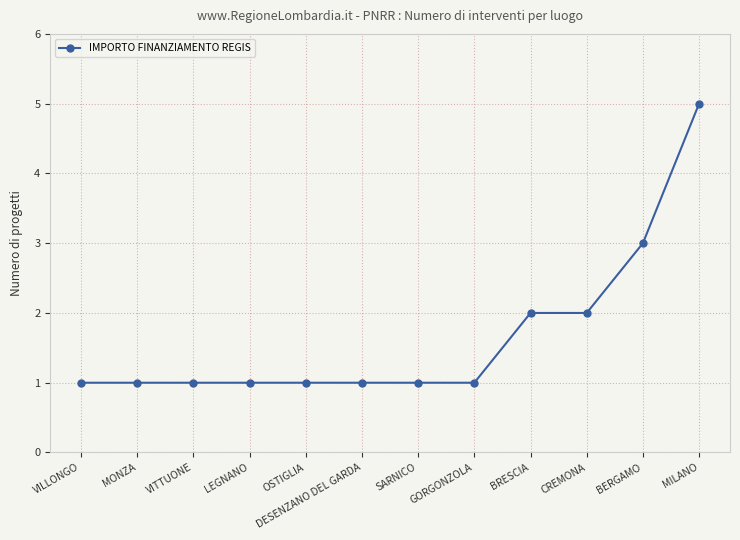

Reading right to left, transcribe all the data shown in this chart.

MILANO=5	BERGAMO=3	CREMONA=2	BRESCIA=2	GORGONZOLA=1	SARNICO=1	DESENZANO DEL GARDA=1	OSTIGLIA=1	LEGNANO=1	VITTUONE=1	MONZA=1	VILLONGO=1